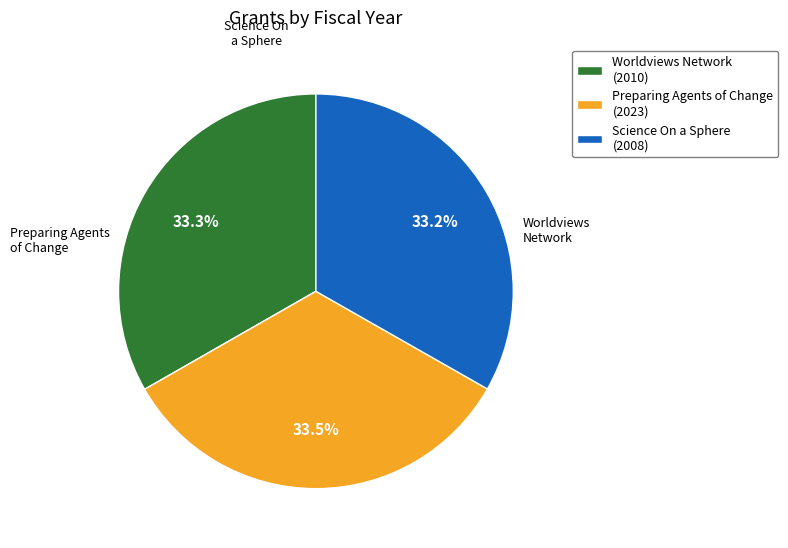

Does any single category account for the majority?

No